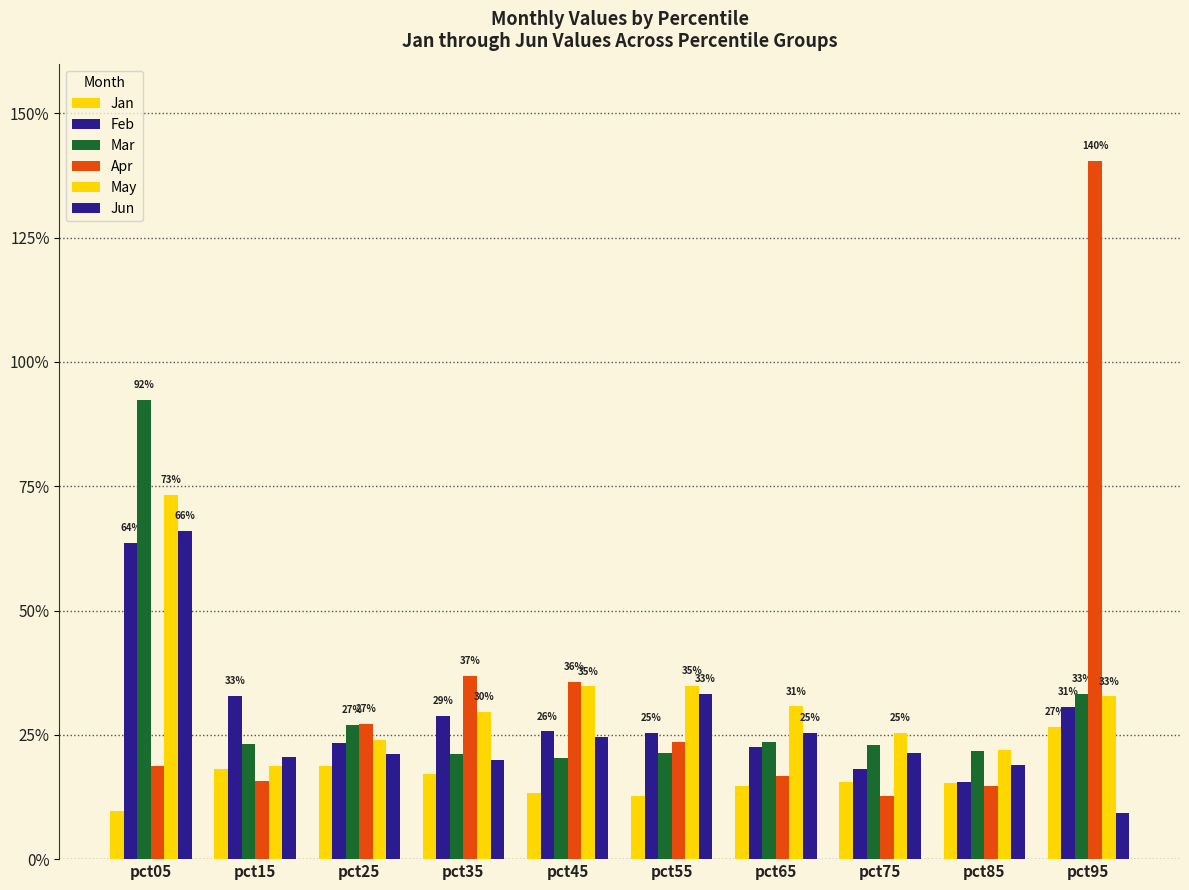

Reading left to right, transcribe all the data shown in this chart.

Jan: 0.1	0.2	0.2	0.2	0.1	0.1	0.1	0.2	0.2	0.3
Feb: 0.6	0.3	0.2	0.3	0.3	0.3	0.2	0.2	0.2	0.3
Mar: 0.9	0.2	0.3	0.2	0.2	0.2	0.2	0.2	0.2	0.3
Apr: 0.2	0.2	0.3	0.4	0.4	0.2	0.2	0.1	0.1	1.4
May: 0.7	0.2	0.2	0.3	0.3	0.3	0.3	0.3	0.2	0.3
Jun: 0.7	0.2	0.2	0.2	0.2	0.3	0.3	0.2	0.2	0.1